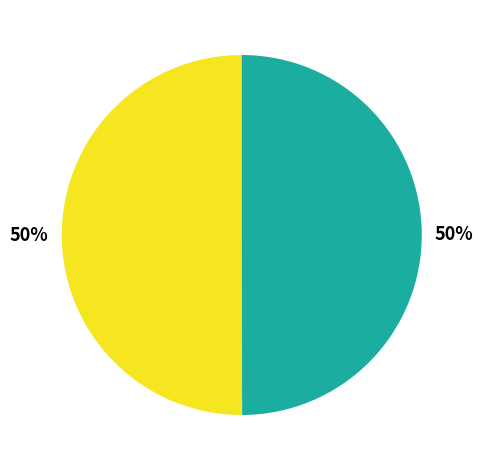

To the nearest percent, what is the average slice percentage?

50%